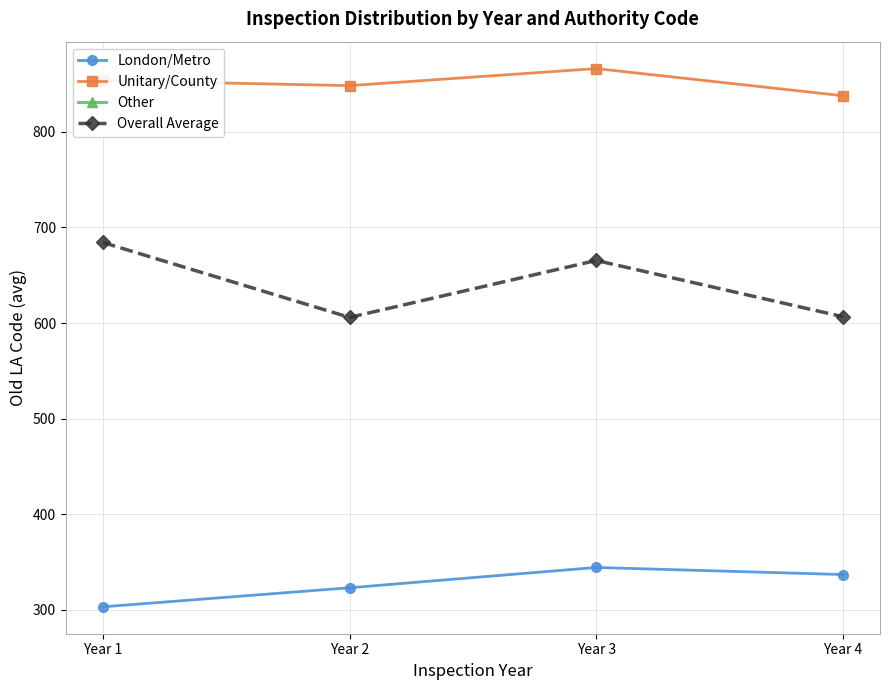

True or false: London/Metro and Overall Average cross at least once.

False